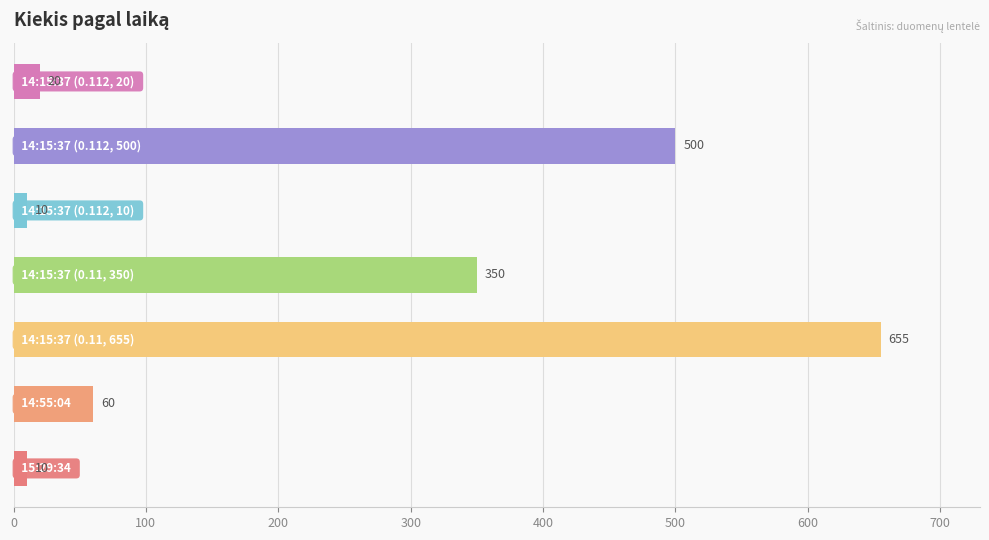

What is the smallest value displayed?

10